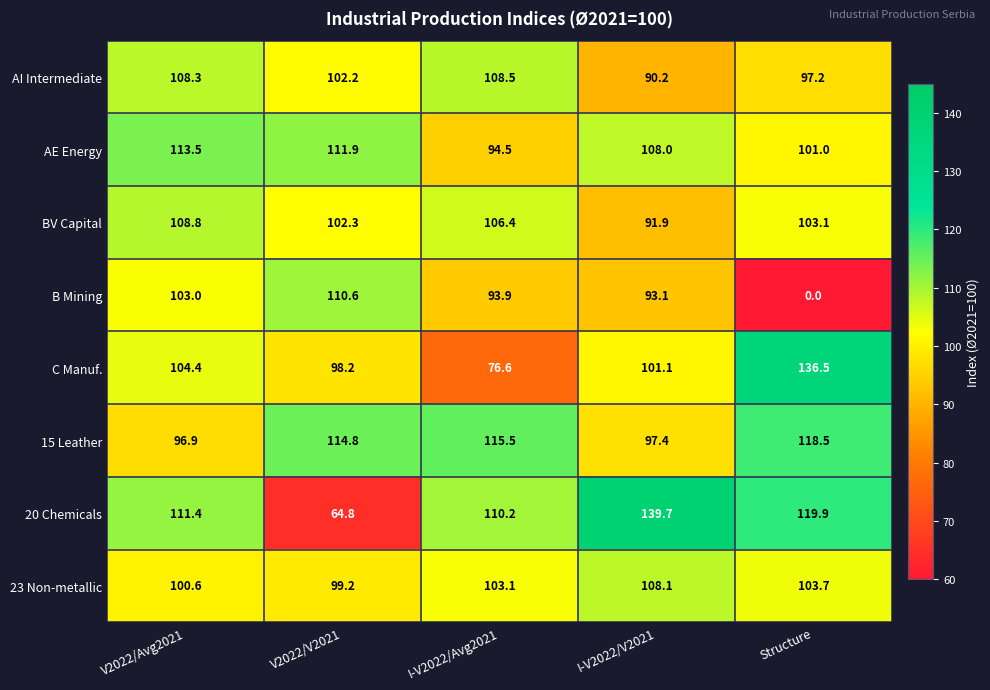

What is the sum of all C Manuf. values?

516.8